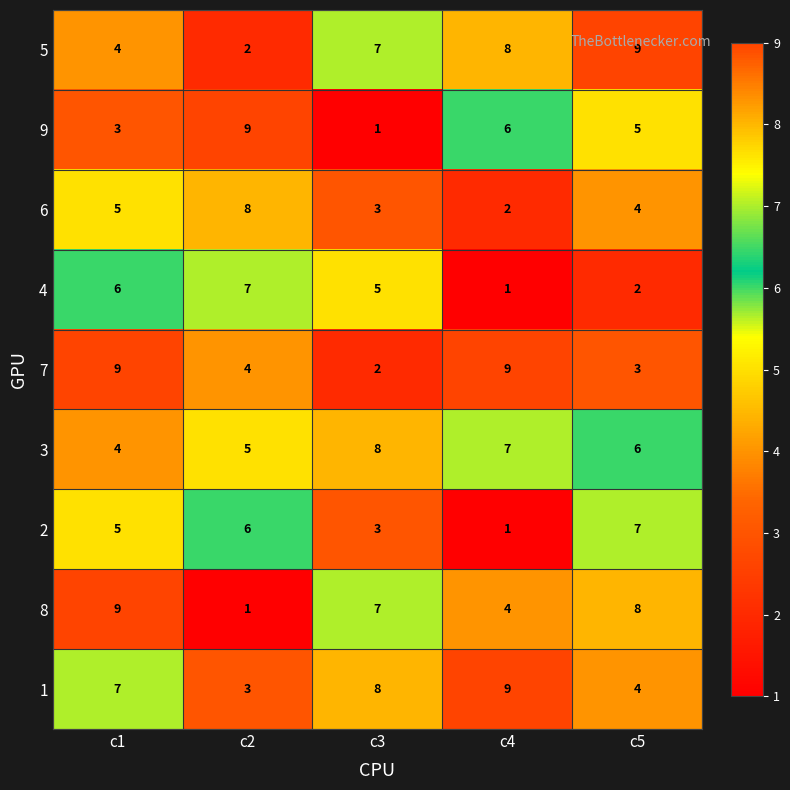

The 9 series shows 13 at c2. True or false?

False